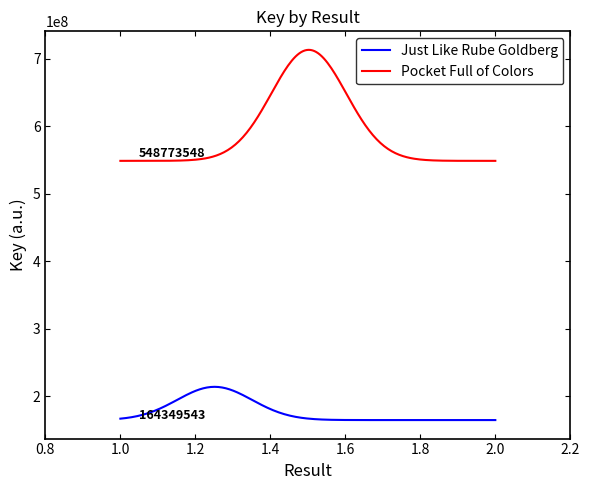

Which series has the largest total across all categories?

Pocket Full of Colors